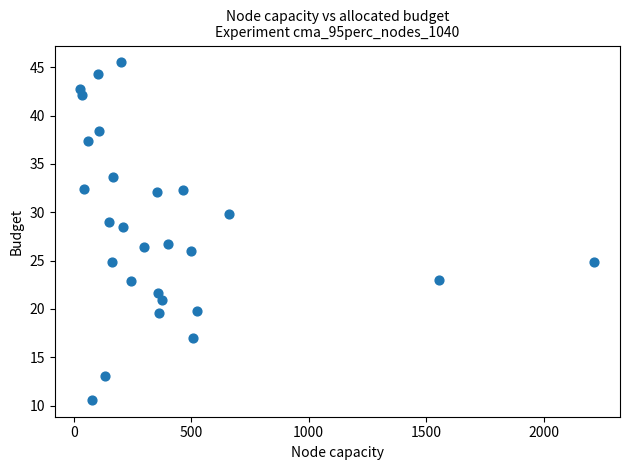

What is the range of Y values (max minus min)?

34.9